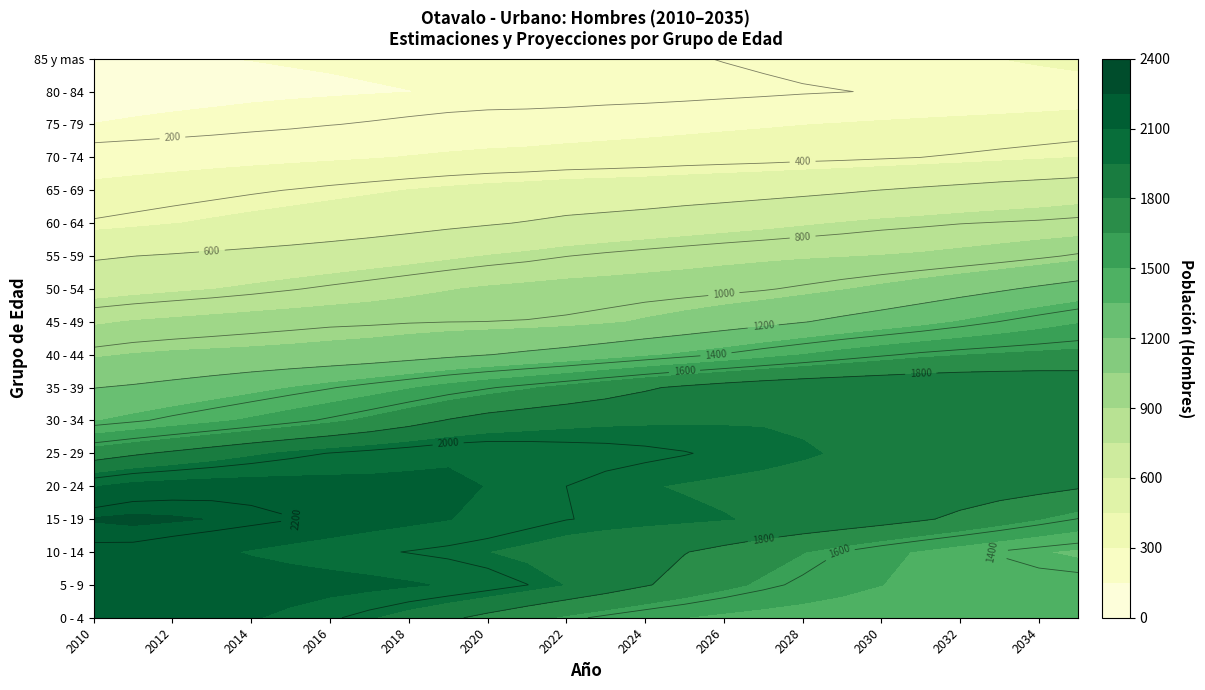

What is the average value of the 65 - 69 series?

506